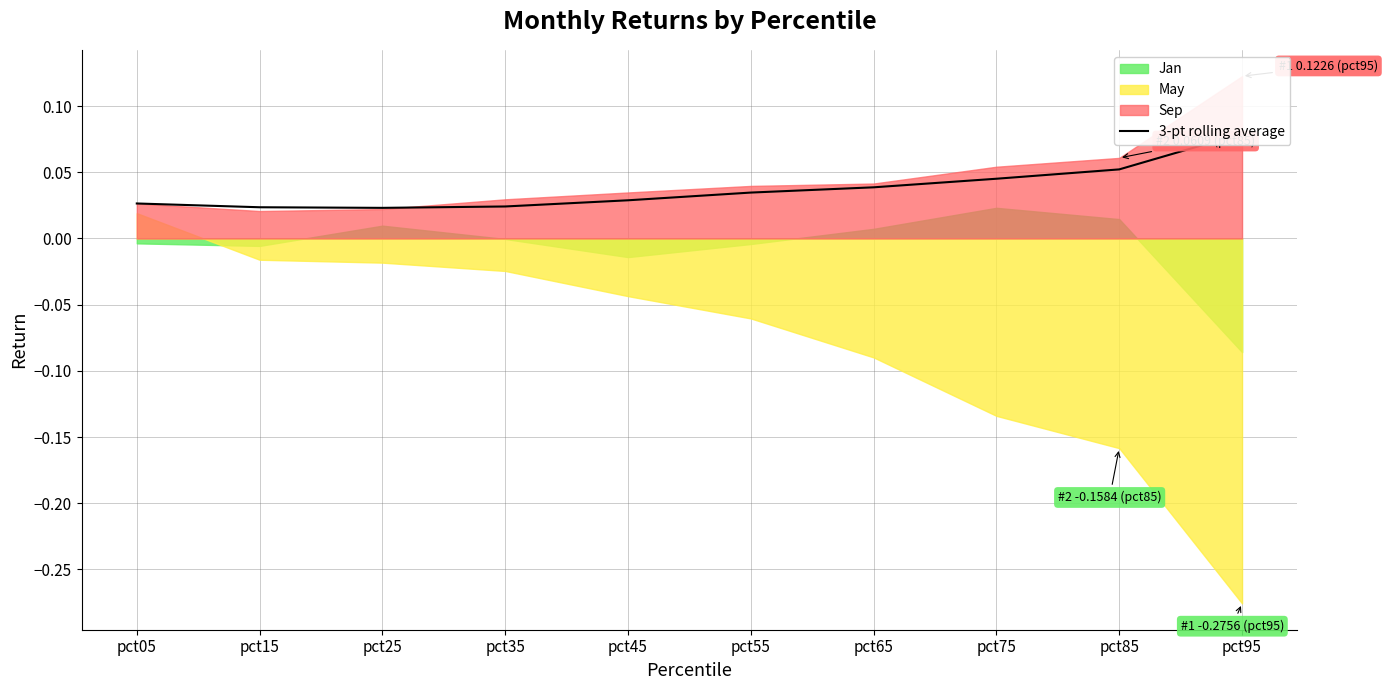

Does the chart have visible grid lines?

Yes